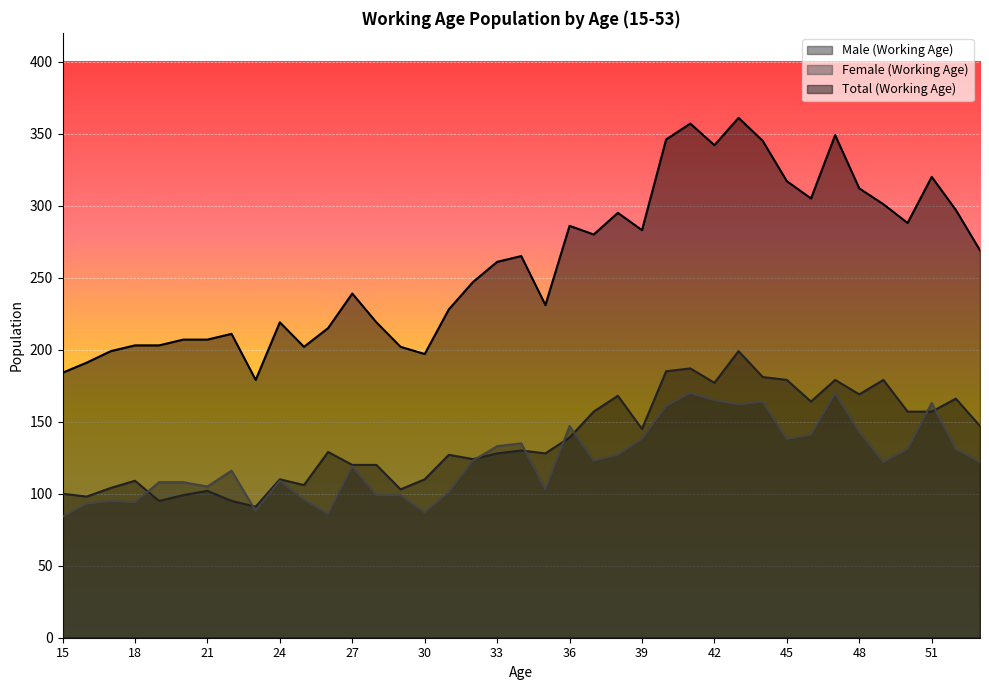

At how many categories does at least one series exceed 267?

18